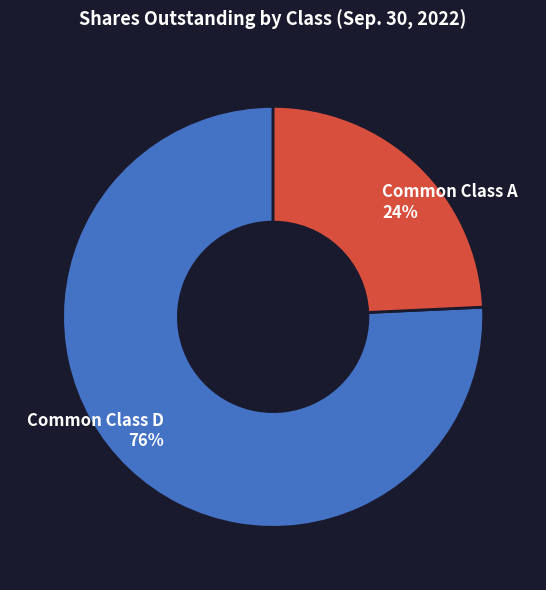

What is the largest slice in the pie chart?

Common Class D 76%